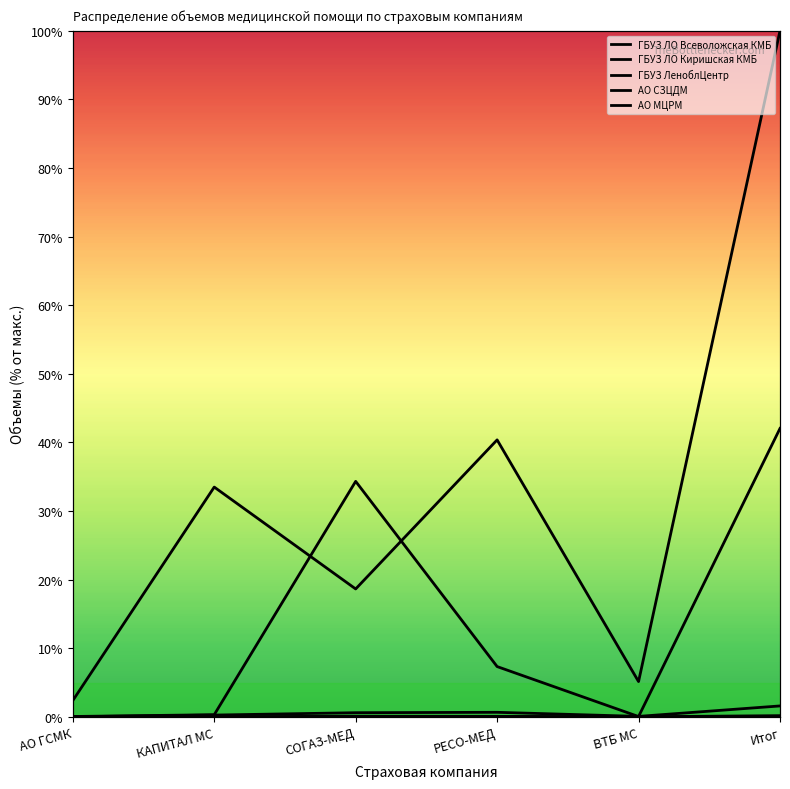

What is the average value of the ГБУЗ ЛО Киришская КМБ series?

14.0